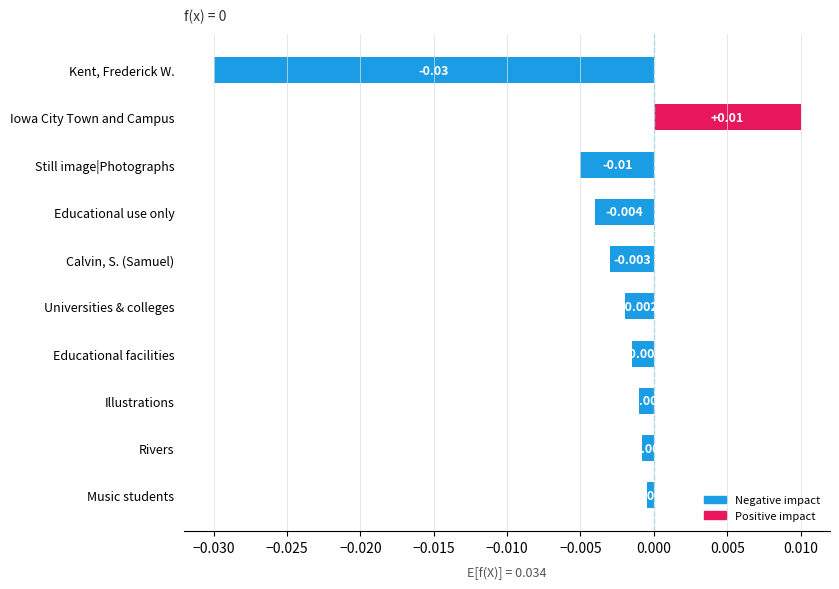

How many series are shown in this chart?

1